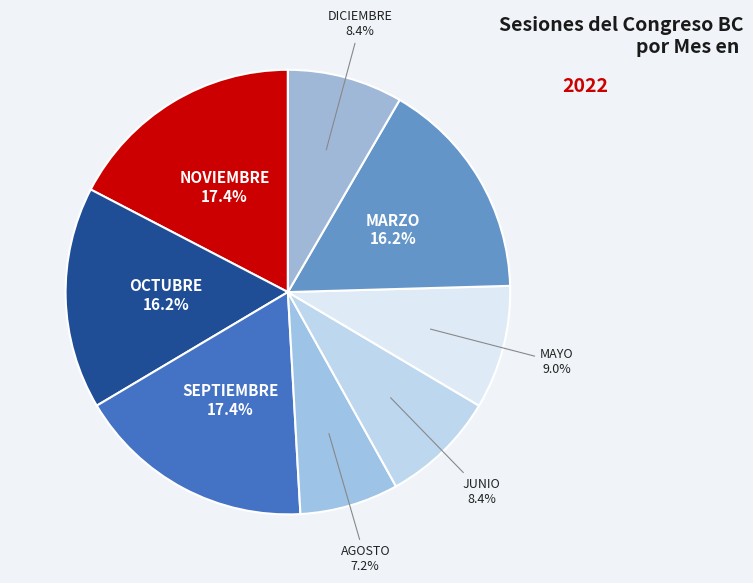

To the nearest percent, what percentage of the pie is OCTUBRE?

16%